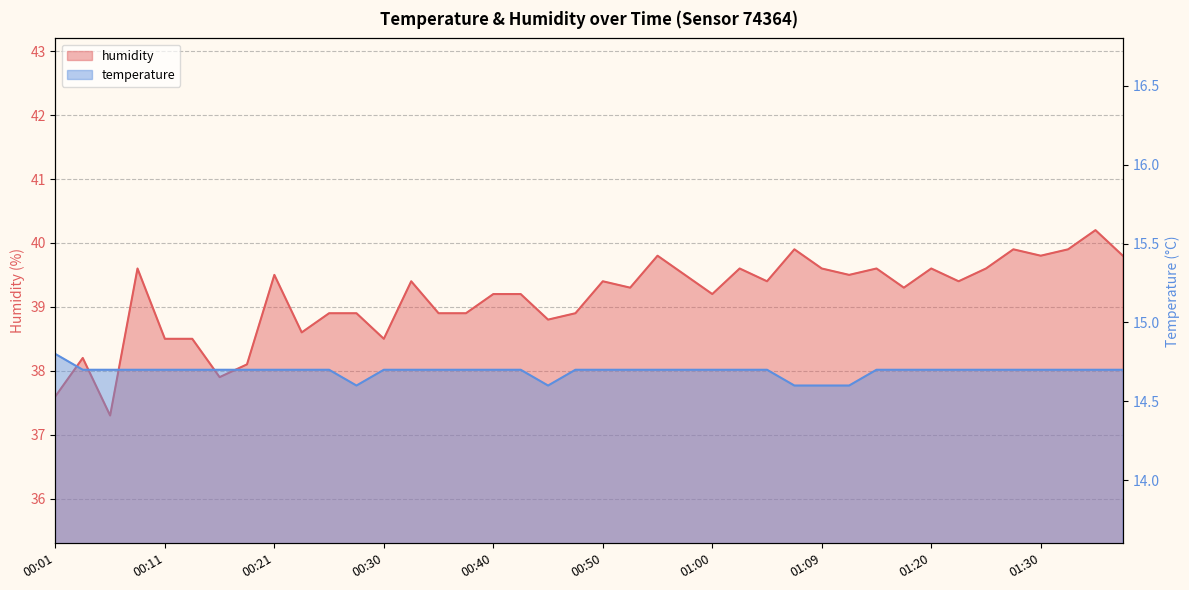

Reading right to left, what are all the values shown in this chart?

temperature: 14.7	14.7	14.7	14.7	14.7	14.7	14.7	14.7	14.7	14.7	14.6	14.6	14.6	14.7	14.7	14.7	14.7	14.7	14.7	14.7	14.7	14.6	14.7	14.7	14.7	14.7	14.7	14.7	14.6	14.7	14.7	14.7	14.7	14.7	14.7	14.7	14.7	14.7	14.7	14.8
humidity: 39.8	40.2	39.9	39.8	39.9	39.6	39.4	39.6	39.3	39.6	39.5	39.6	39.9	39.4	39.6	39.2	39.5	39.8	39.3	39.4	38.9	38.8	39.2	39.2	38.9	38.9	39.4	38.5	38.9	38.9	38.6	39.5	38.1	37.9	38.5	38.5	39.6	37.3	38.2	37.6